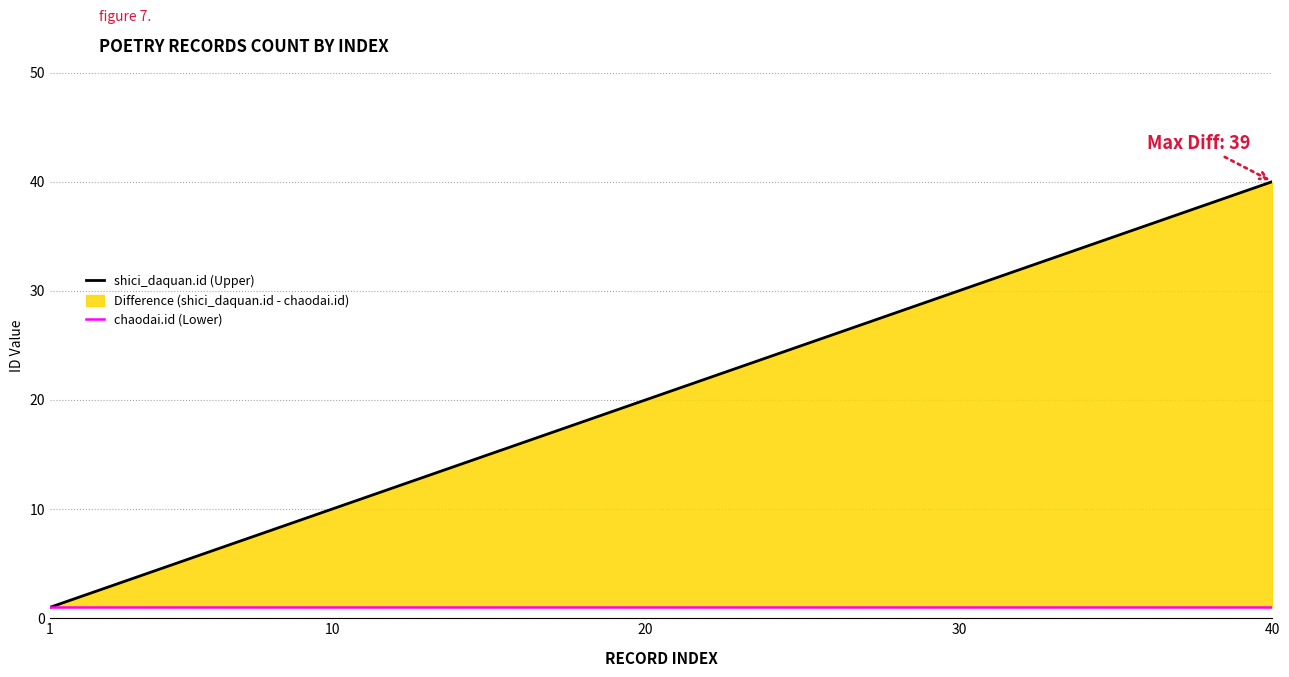

True or false: shici_daquan.id (Upper) and chaodai.id (Lower) intersect in this chart.

False